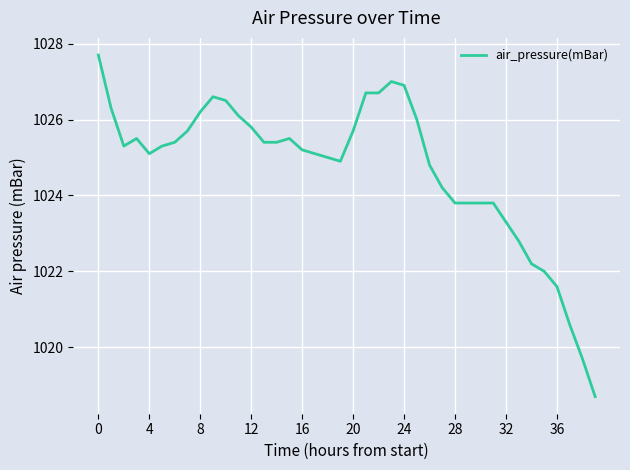

What is the minimum value shown in the chart?

1018.7